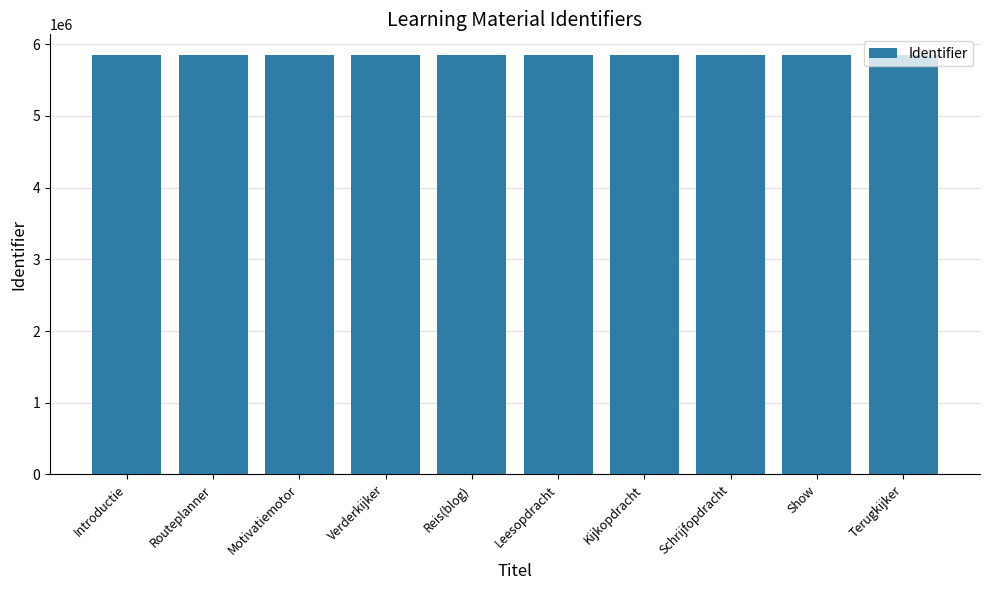

What is the sum of the values at Schrijfopdracht and Reis(blog)?

11693580